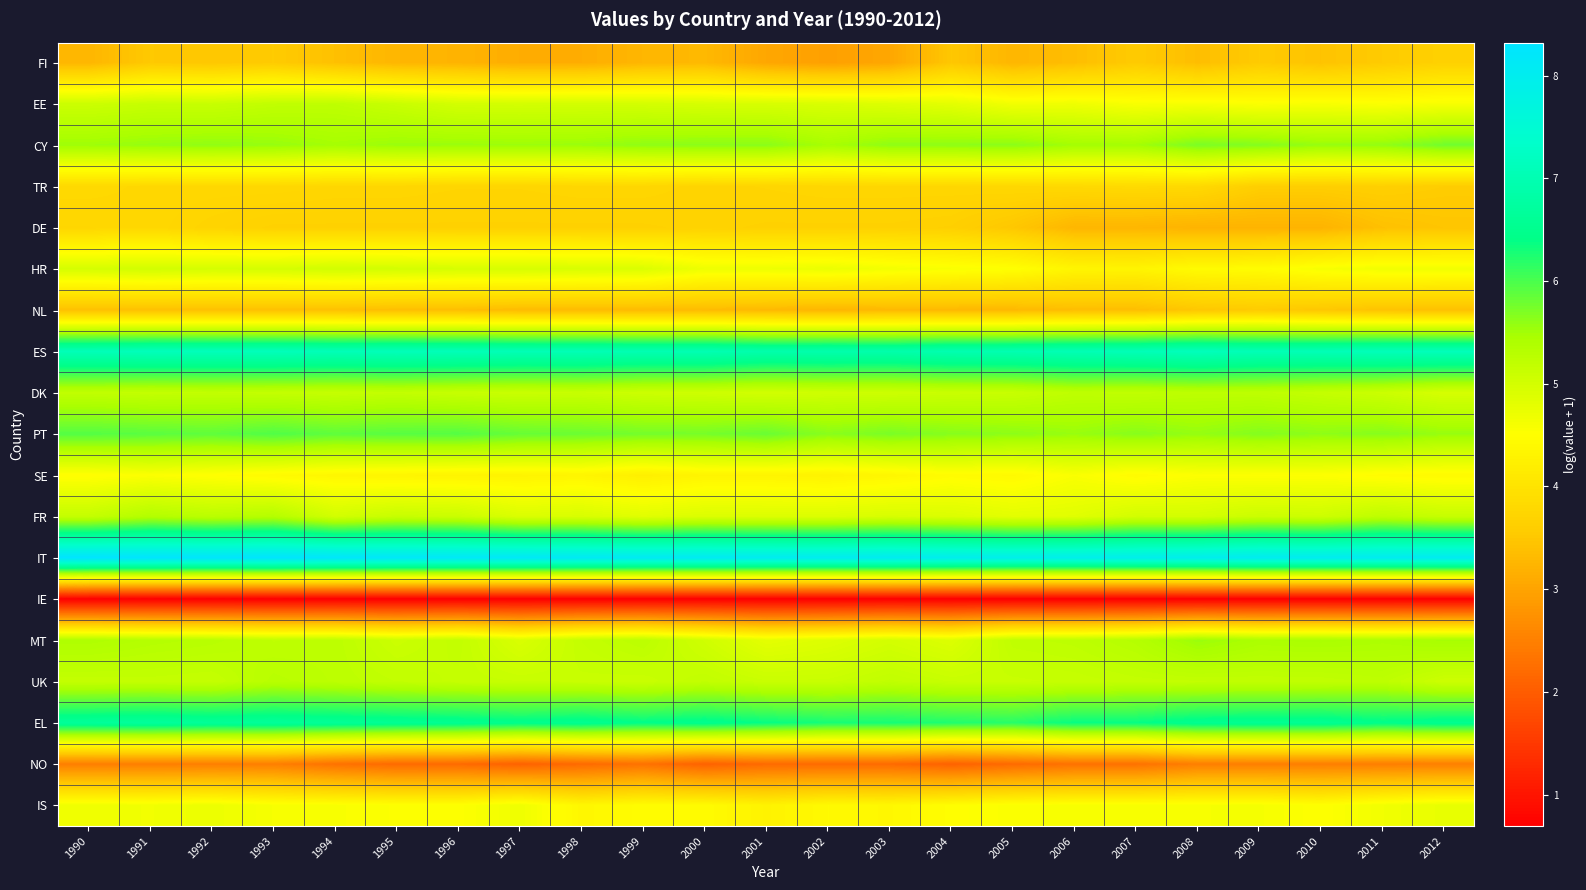

What is the difference between the highest and lowest values at 2006?

7.2